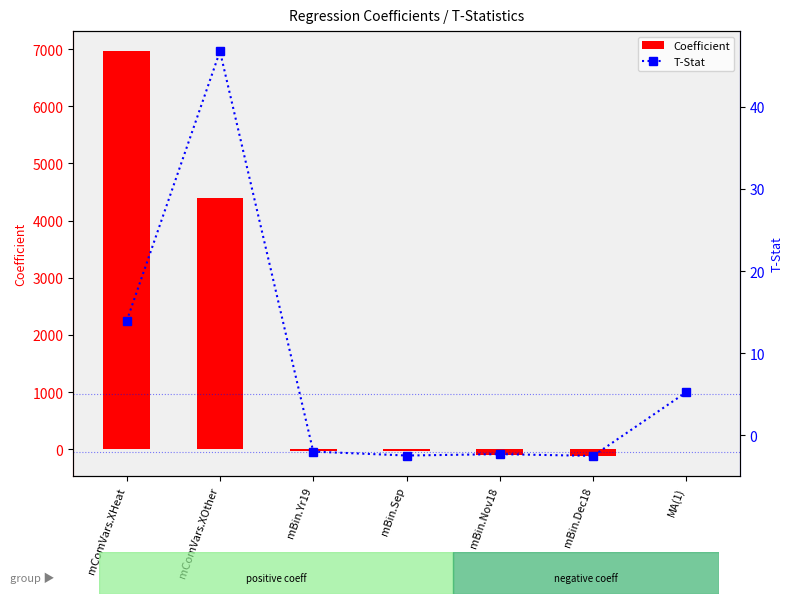

What is the maximum value for T-Stat?

46.8